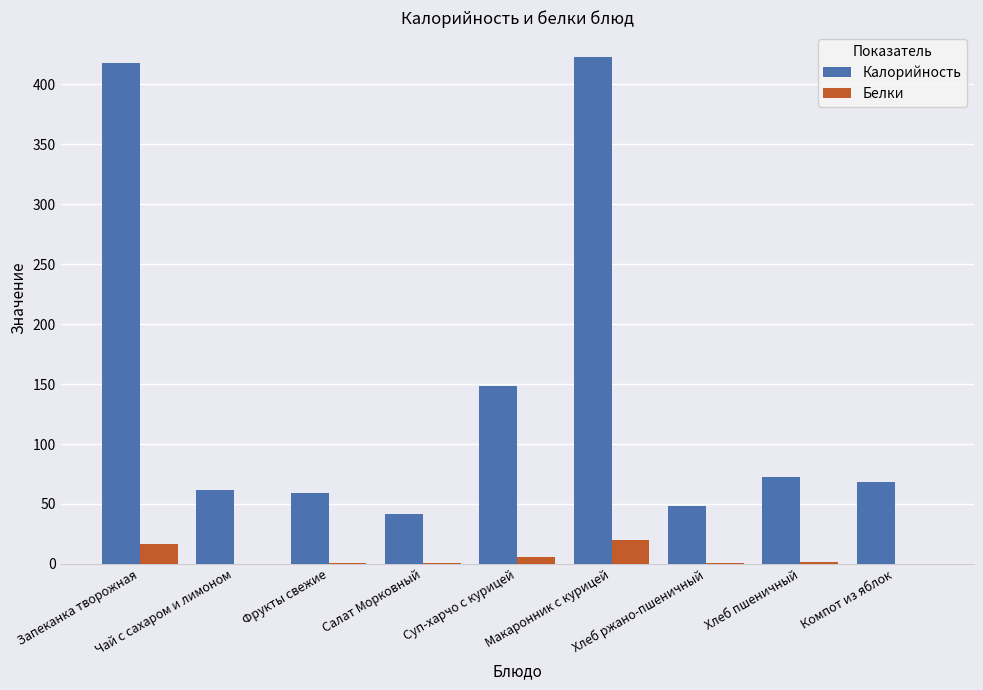

What is the sum of all Белки values?

46.6